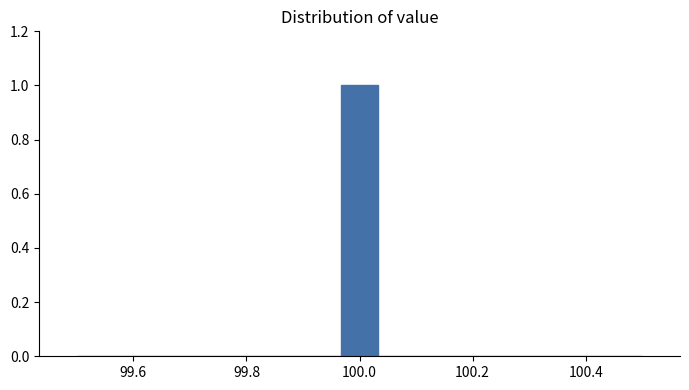

Around what value on the x-axis is the tallest bar? Give the approximate position of its centre, as read against the axis.

100.00